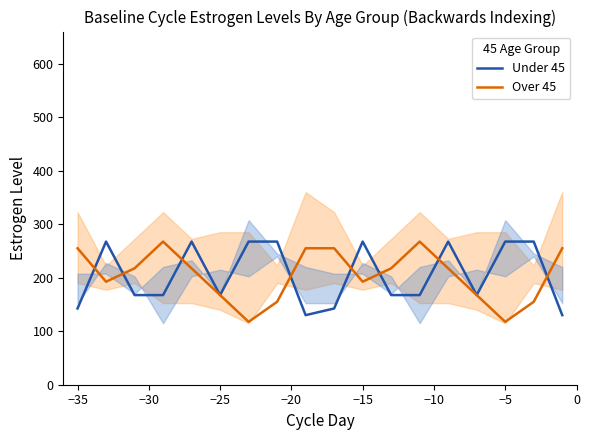

What is the minimum value for Over 45?

117.5